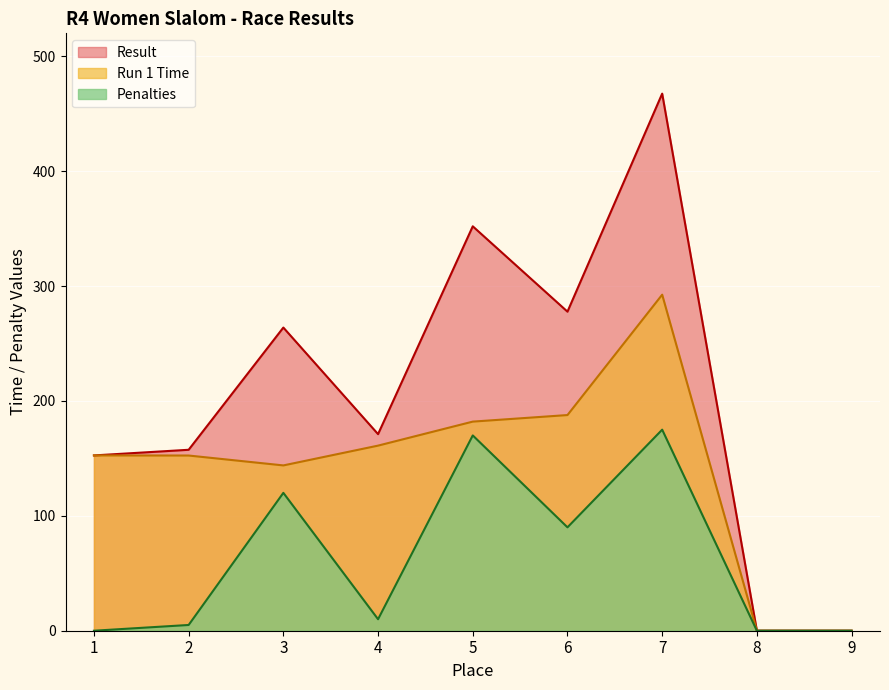

At which category does Run 1 Time reach its first local valley?

3